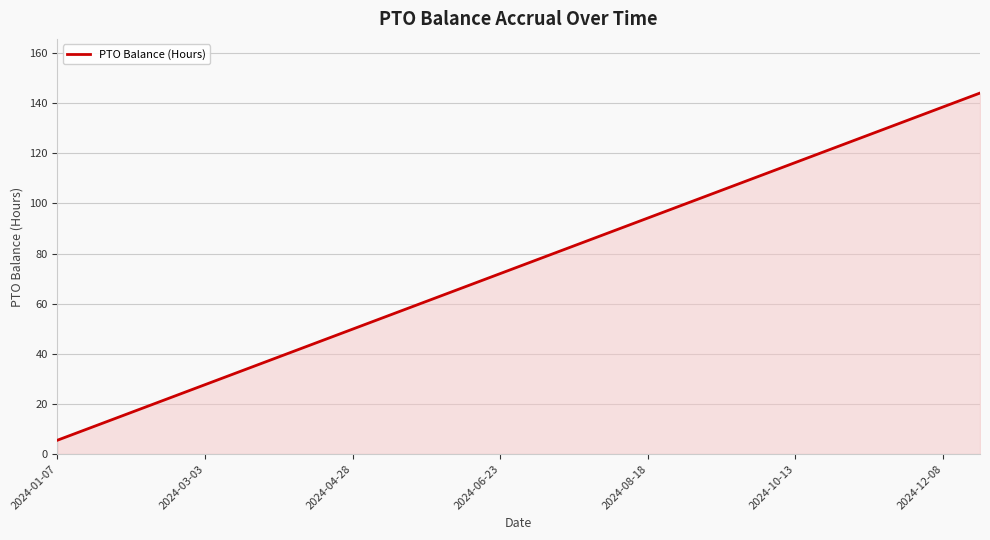

What is the difference between the maximum and minimum values?

138.5